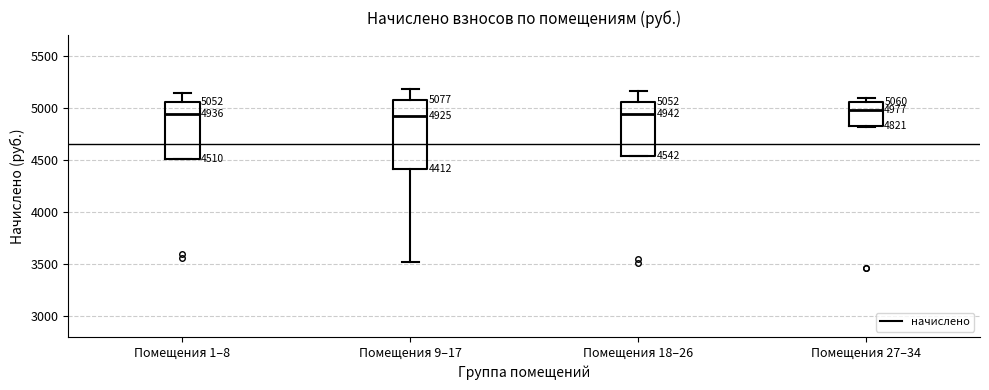

Comparing the boxes themselves (not the whiskers), which one is the tallest?

Помещения 9–17